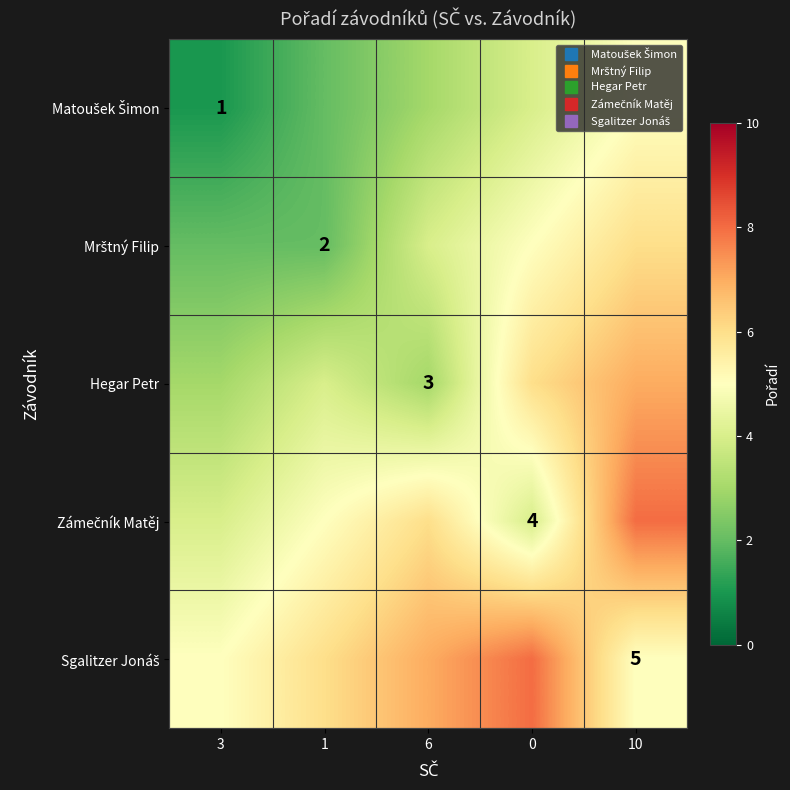

What is the sum of the Hegar Petr values at 10 and 0?

13